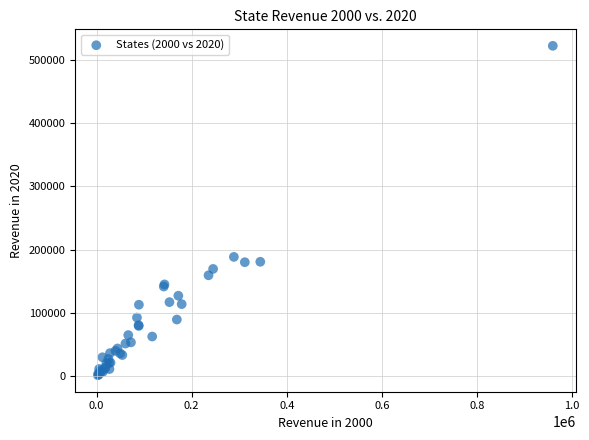

What Y value in the scatter plot is closest to 261880?

188357.3